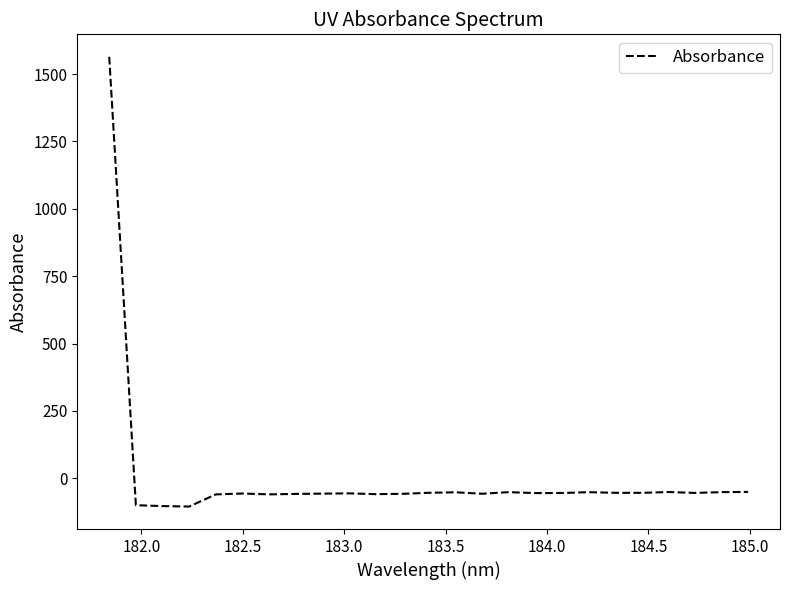

How many values exceed -54?

9